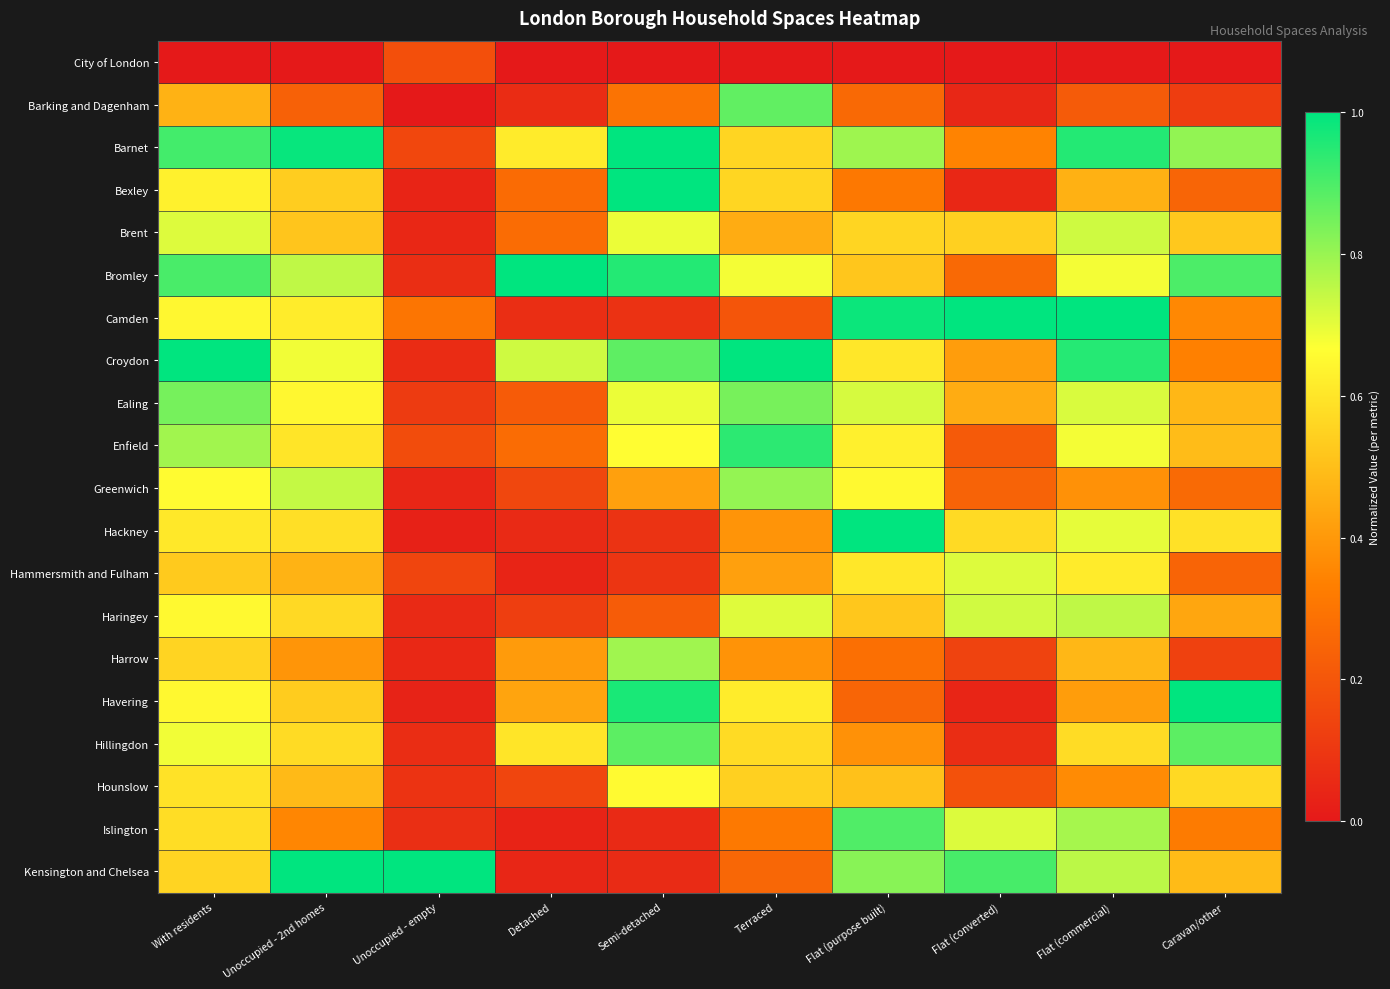

Rank the series by their maximum value, from lowest to highest.

City of London, Hounslow, Hammersmith and Fulham, Brent, Haringey, Harrow, Greenwich, Ealing, Barking and Dagenham, Hillingdon, Islington, Enfield, Bexley, Barnet, Bromley, Camden, Croydon, Hackney, Havering, Kensington and Chelsea